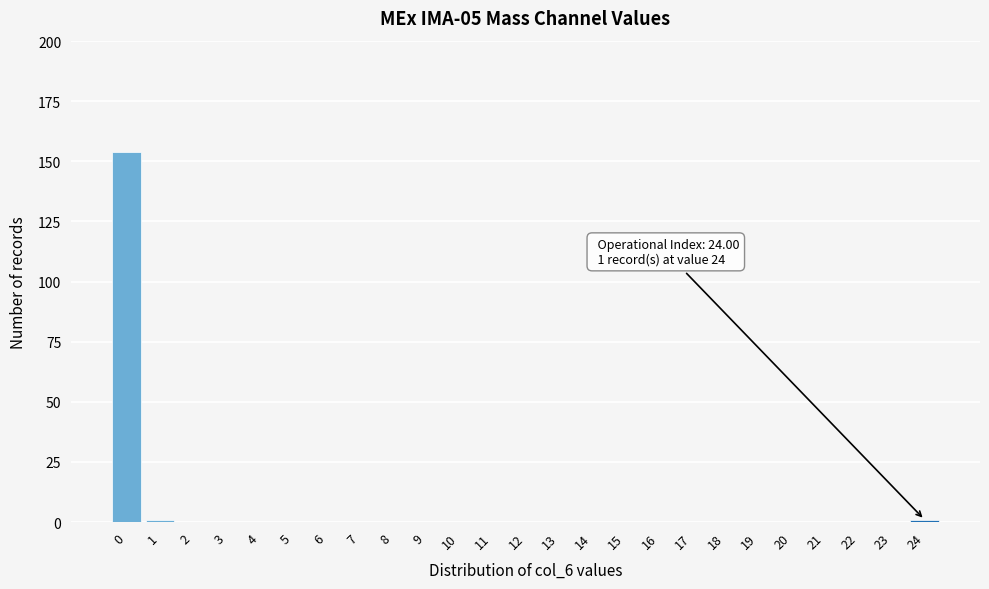

Reading left to right, what are all the values shown in this chart?

0=154	1=1	2=0	3=0	4=0	5=0	6=0	7=0	8=0	9=0	10=0	11=0	12=0	13=0	14=0	15=0	16=0	17=0	18=0	19=0	20=0	21=0	22=0	23=0	24=1